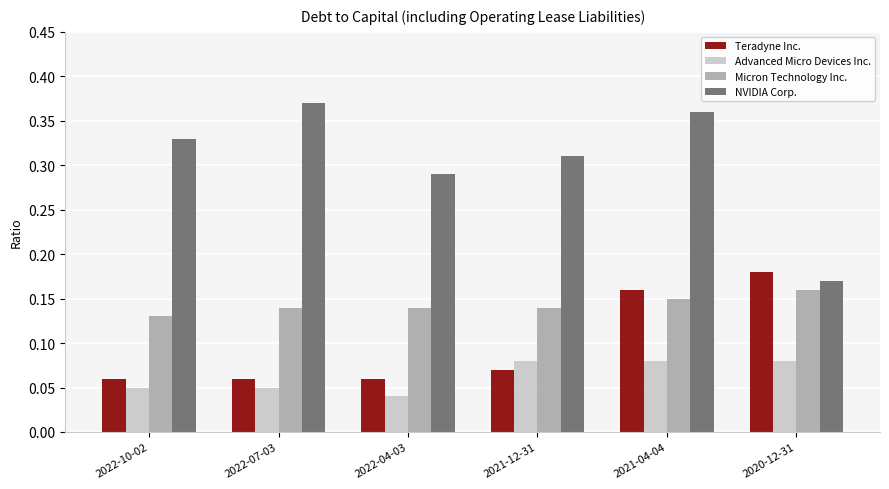

The value of Teradyne Inc. at 2020-12-31 is 0.1. True or false?

False